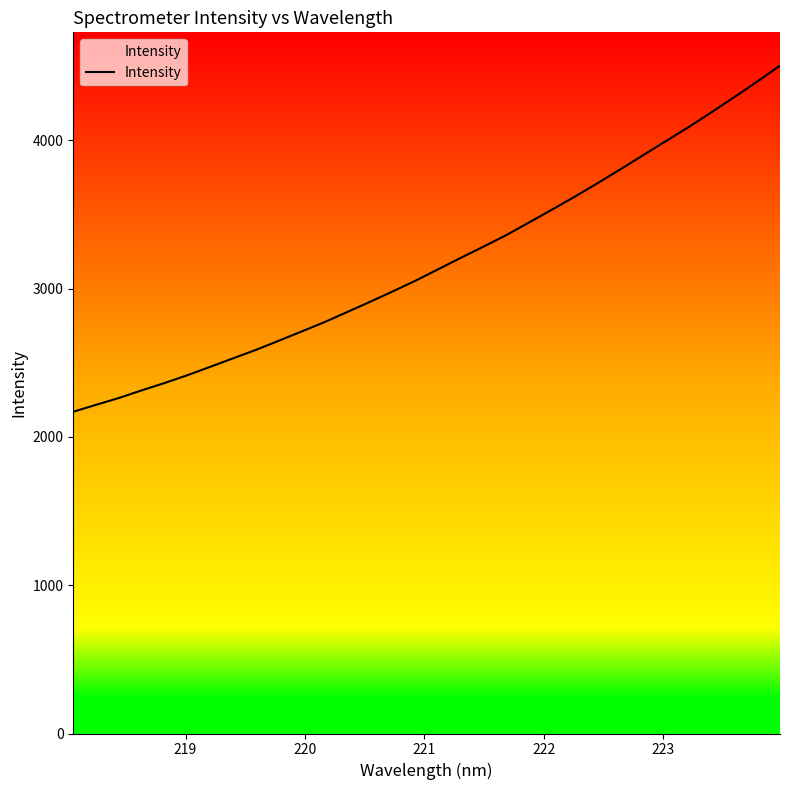

What is the minimum value shown in the chart?

2169.3